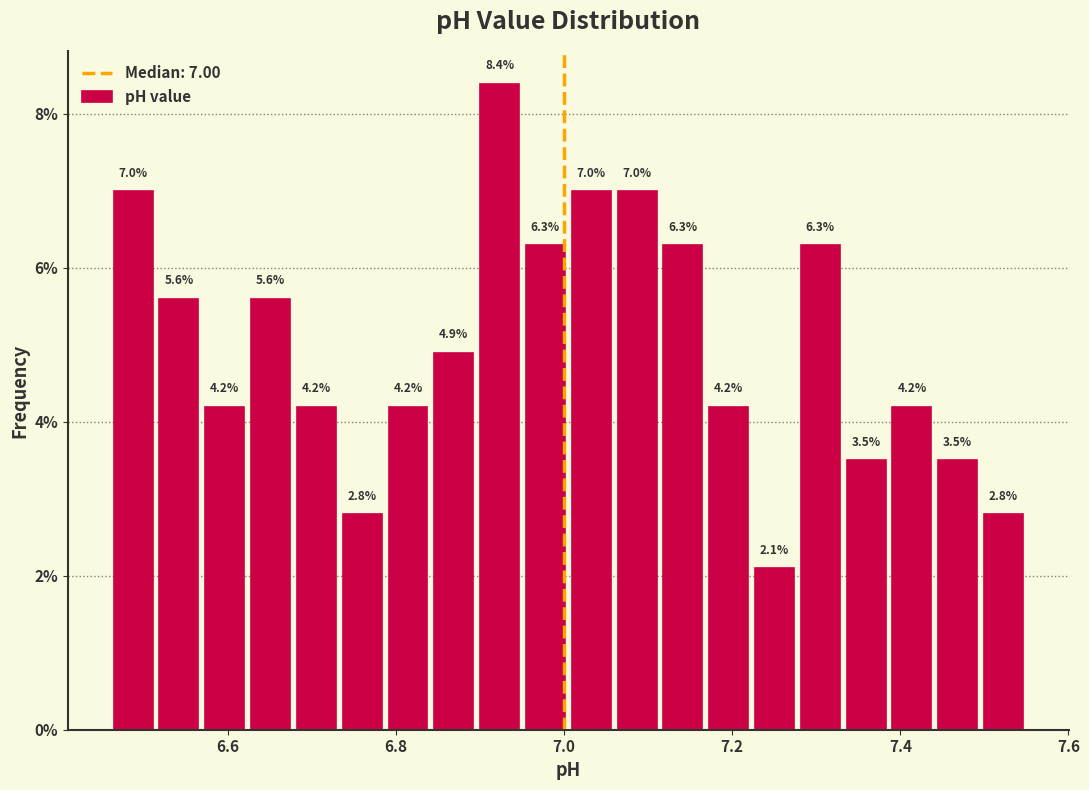

Read against the x-axis, roughly where is the centre of the tallest bar?

6.92